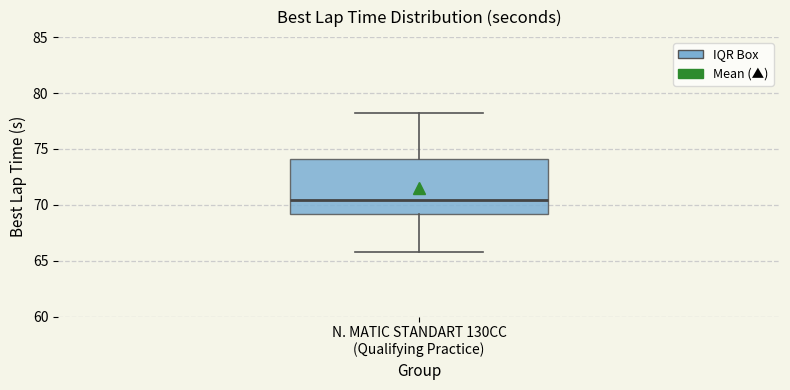

Where is the lower edge of the box for N. MATIC STANDART 130CC (Qualifying Practice) on the y-axis? The values are not printed on the chart, so give them approximately, as read against the axis.

69.0